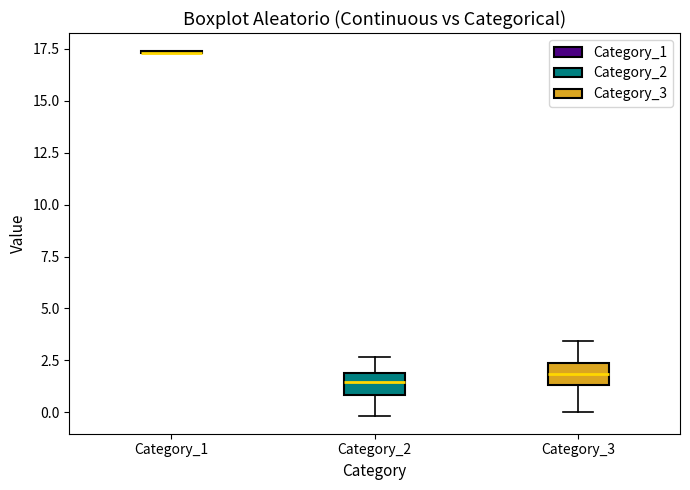

Reading left to right, transcribe this box plot: for each box, give where its median line is, the range the box spans, and where its two whiskers end, as read against the y-axis. The values are not printed on the chart, so give them approximately, as read against the axis.

Category_1: box collapsed to a line at 17.5, whiskers 17.5 to 17.5
Category_2: median 1.5, box 1.0 to 2.0, whiskers 0.0 to 2.5
Category_3: median 2.0, box 1.5 to 2.5, whiskers 0.0 to 3.5